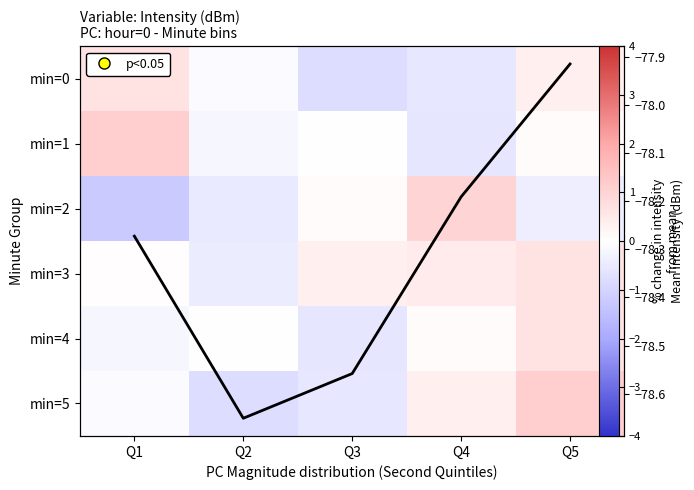

Which has a higher value, Q3 or Q1?

Q1